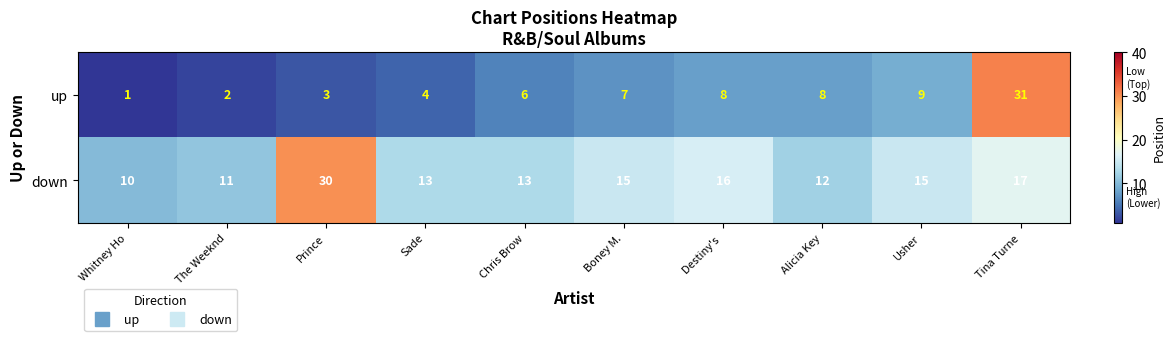

What is the spread (max minus min) of values at Alicia Key?

4